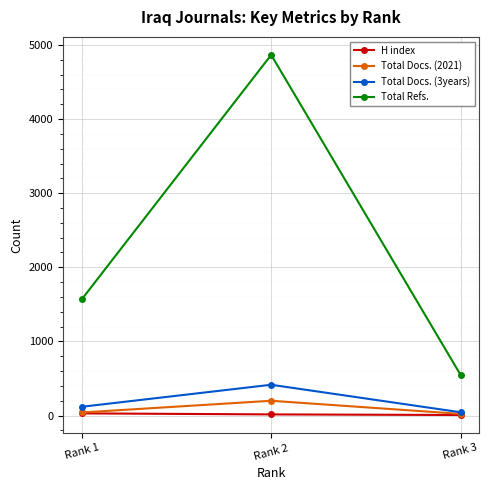

What is the difference between the second highest and minimum values in the H index series?

8